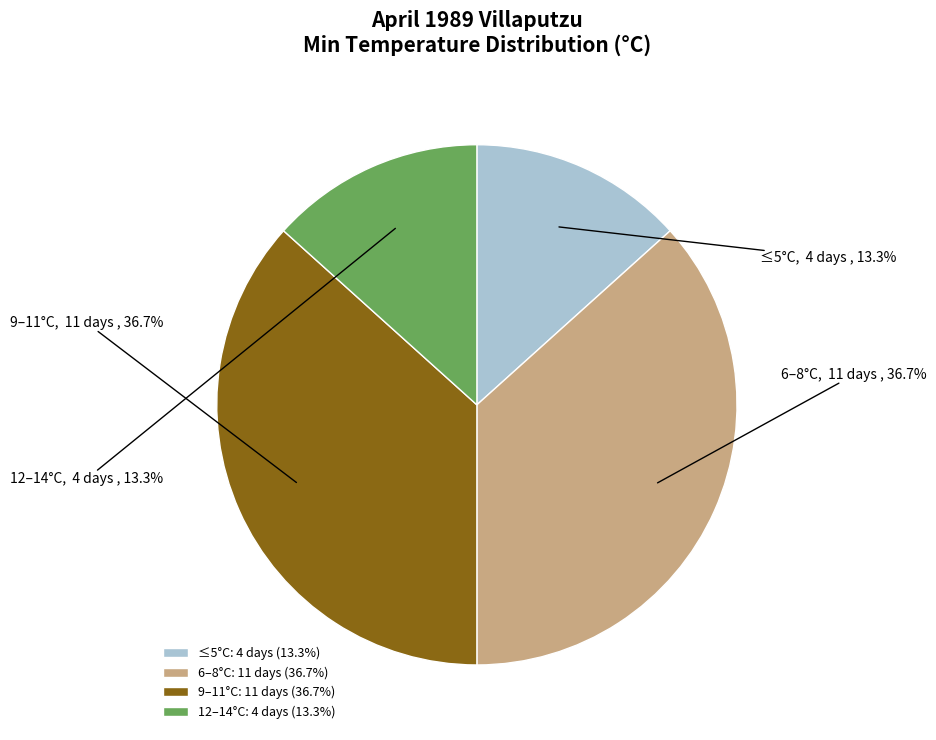

What portion of the pie excludes 6–8°C?

63.3%